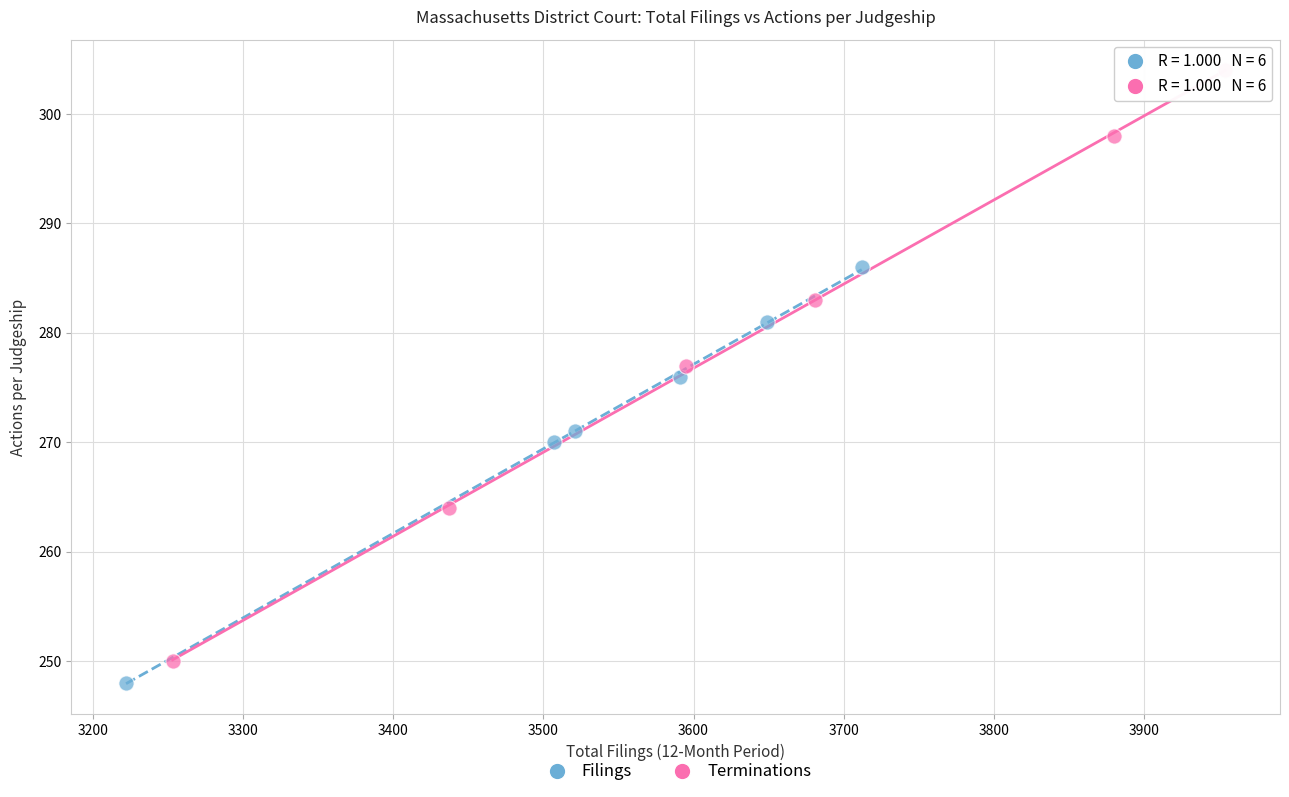

Which series has the widest spread of Y values?

Terminations